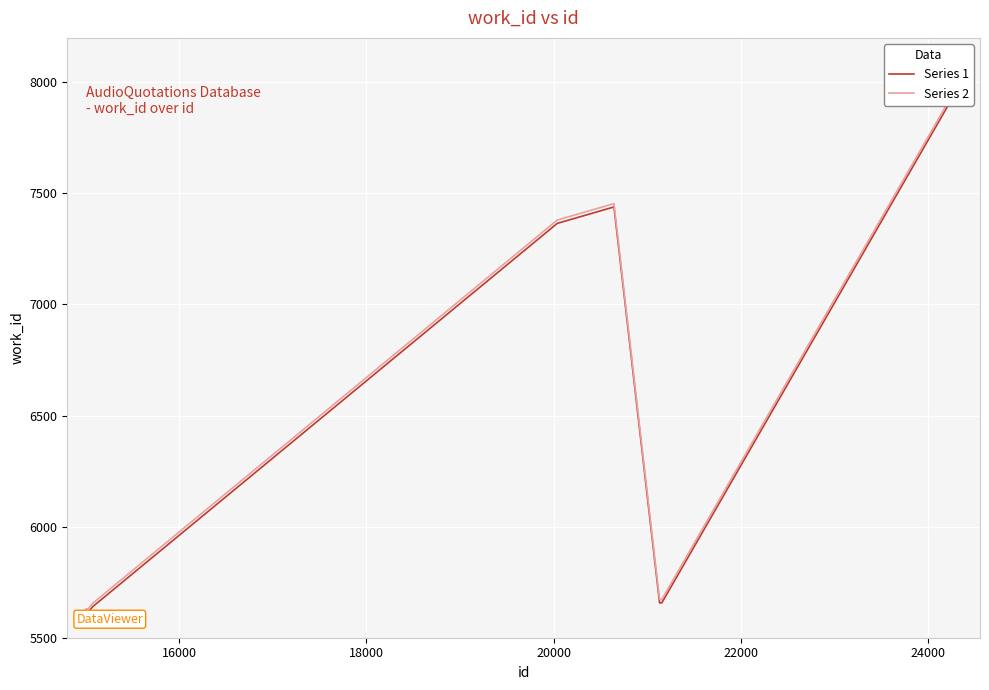

List the series in order of their overall mean, highest first.

Series 2, Series 1